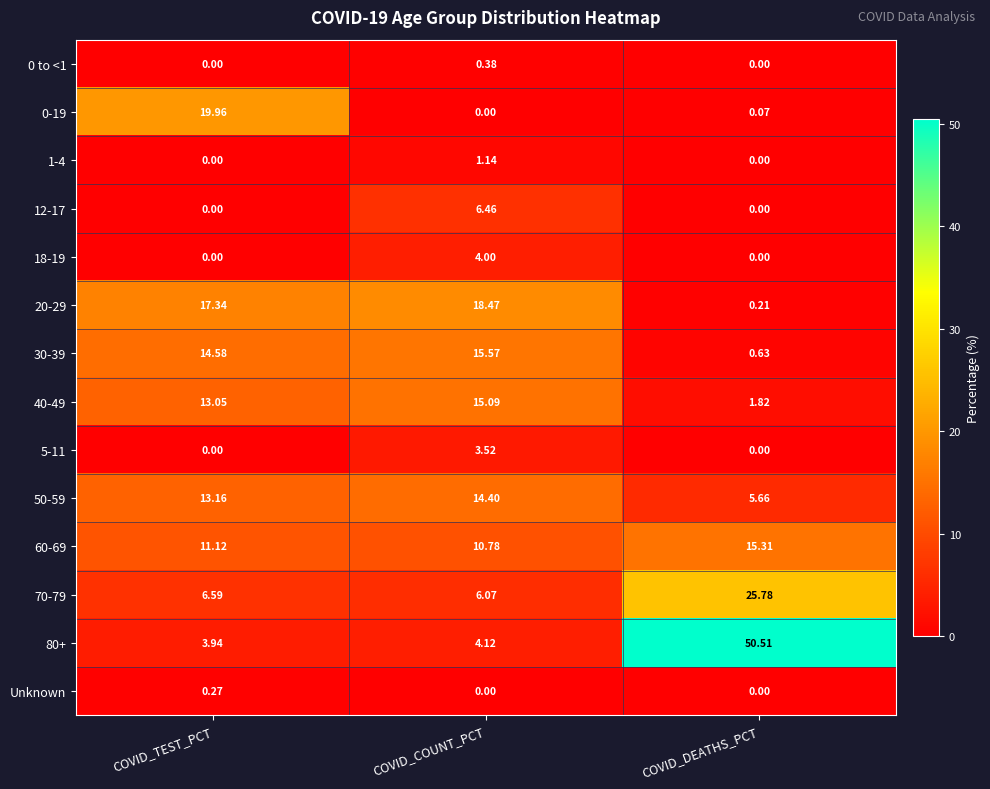

Where does the 60-69 series first go above 11?

COVID_TEST_PCT